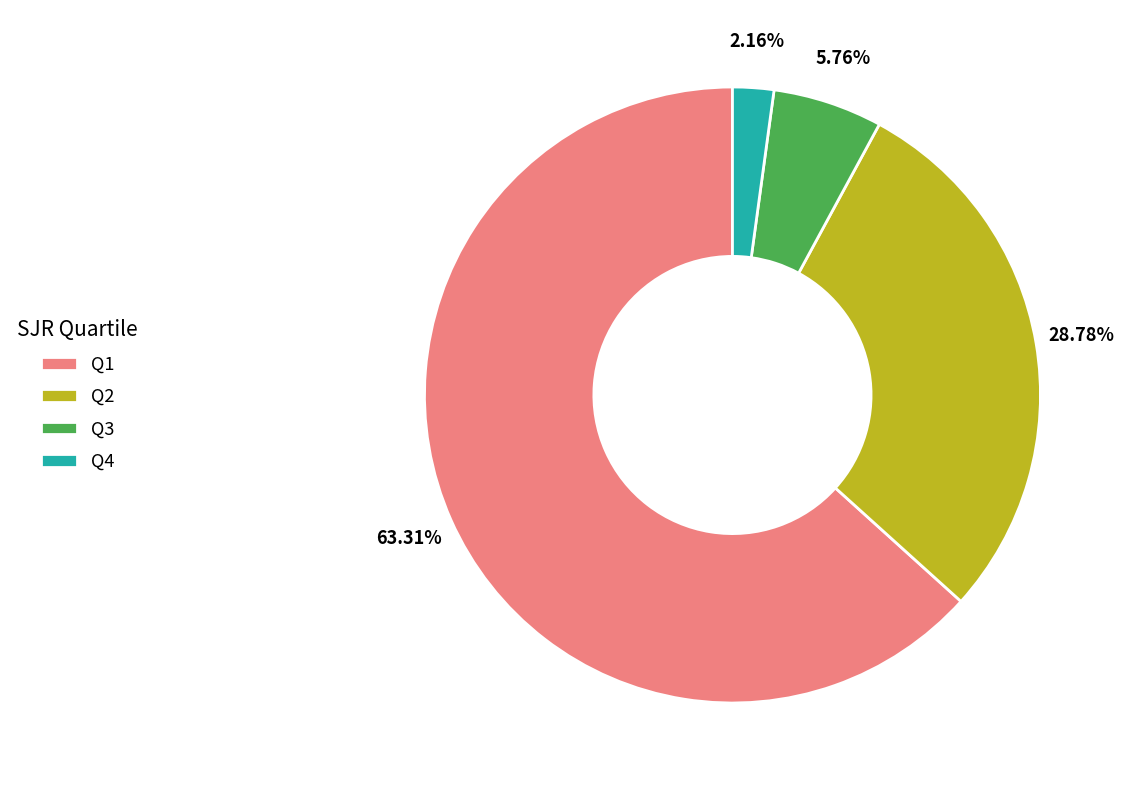

True or false: Q4 accounts for 2% of the total.

True